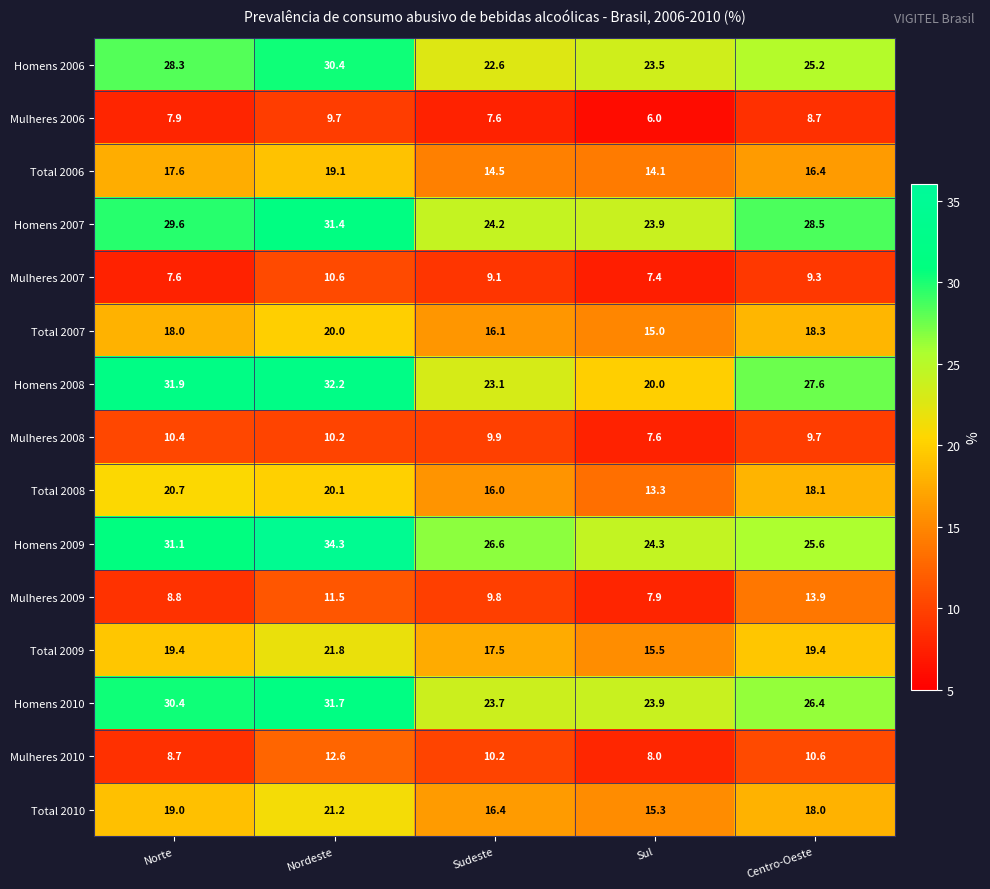

Which category has the highest value in the Total 2010 series?

Nordeste